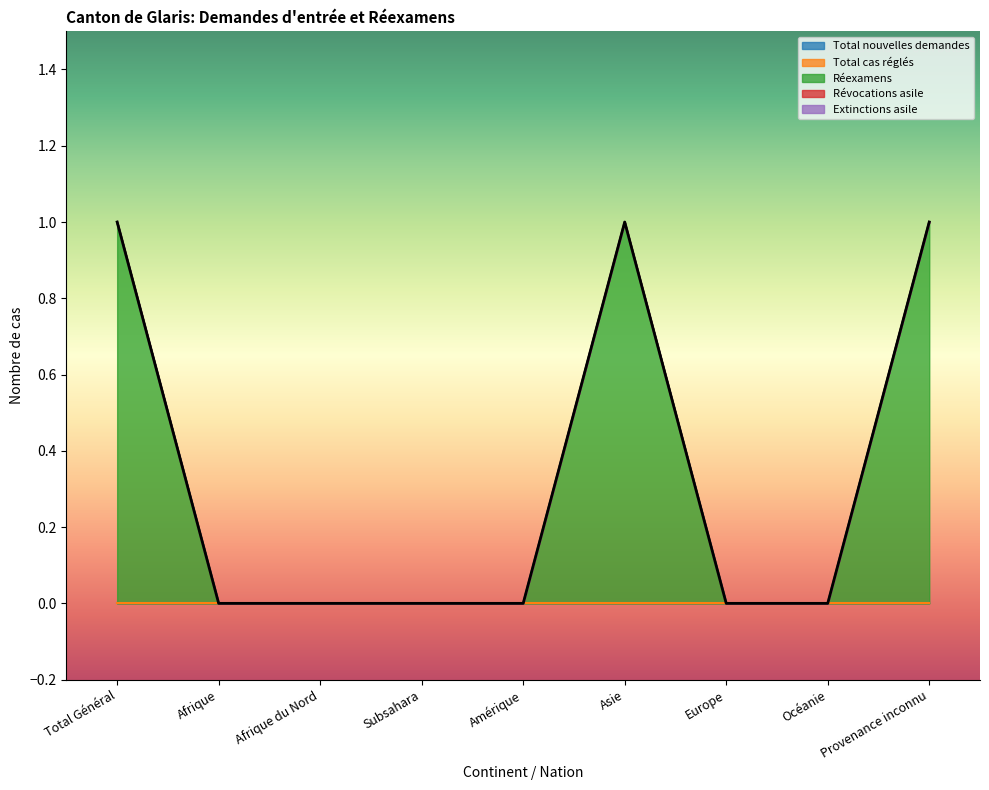

How many values in the Réexamens series exceed 0?

3